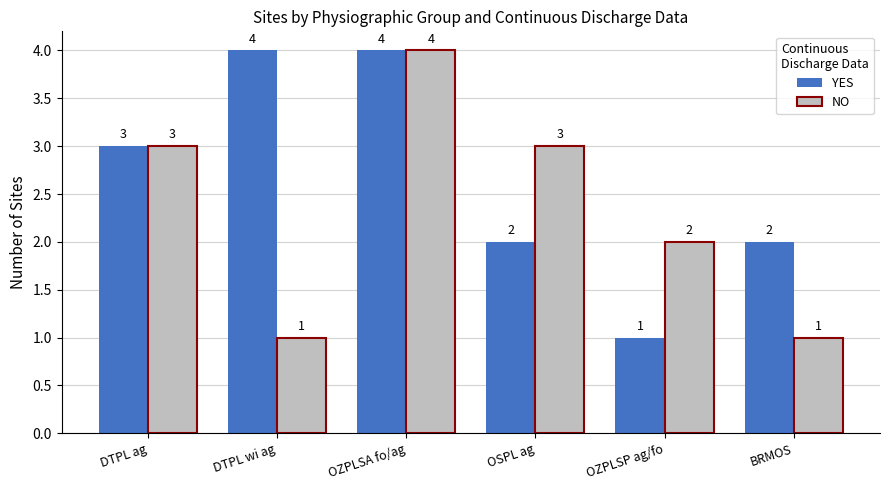

How many groups of bars are there?

6